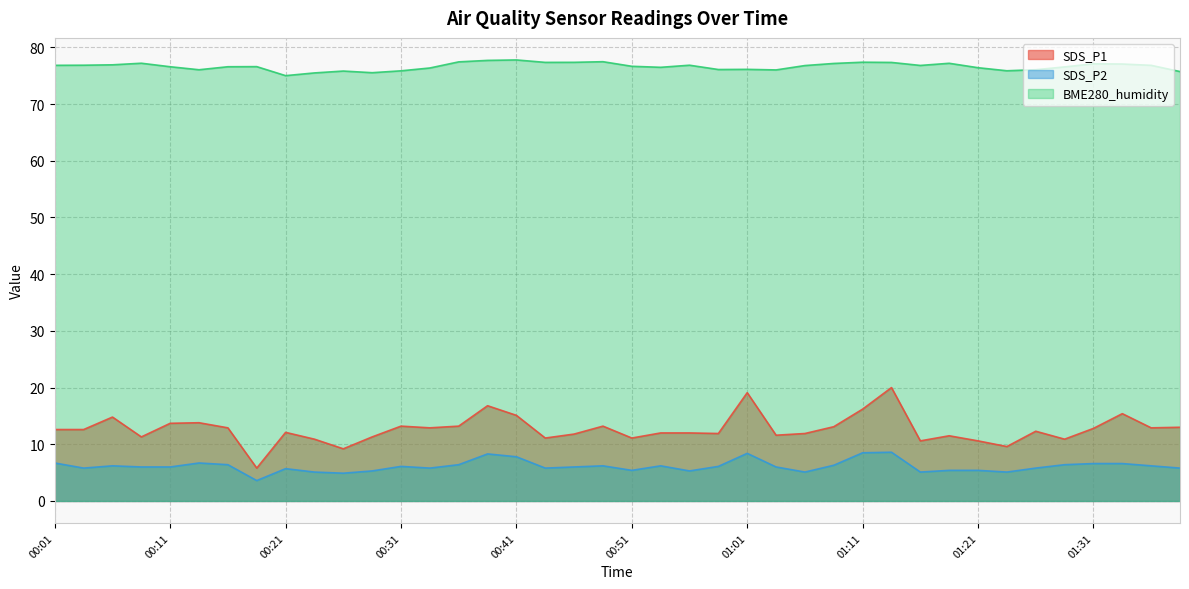

The BME280_humidity series shows 18.8 at 00:33. True or false?

False